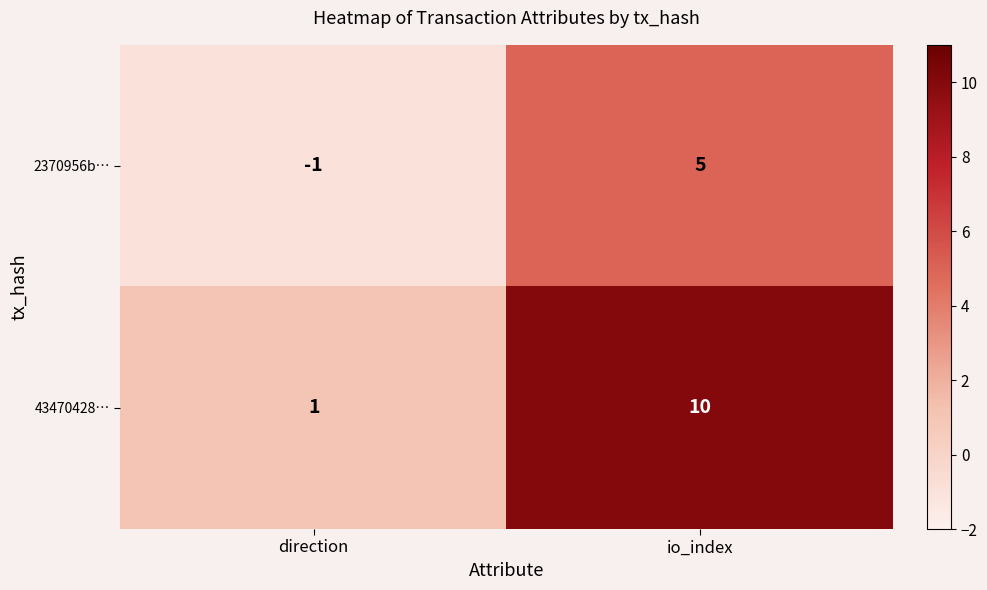

Which category has the lowest value across all series?

direction